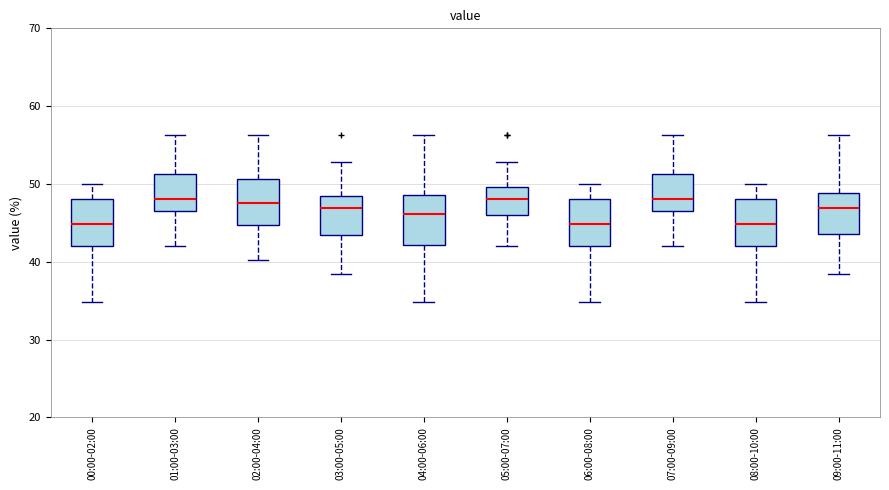

Reading left to right, read every box against the y-axis: the position of its median line, the range the box covers, and the ends of its whiskers. The values are not printed on the chart, so give them approximately, as read against the axis.

00:00-02:00: median 45, box 42 to 48, whiskers 35 to 50
01:00-03:00: median 48, box 47 to 51, whiskers 42 to 56
02:00-04:00: median 48, box 45 to 51, whiskers 40 to 56
03:00-05:00: median 47, box 43 to 48, whiskers 38 to 53
04:00-06:00: median 46, box 42 to 49, whiskers 35 to 56
05:00-07:00: median 48, box 46 to 50, whiskers 42 to 53
06:00-08:00: median 45, box 42 to 48, whiskers 35 to 50
07:00-09:00: median 48, box 47 to 51, whiskers 42 to 56
08:00-10:00: median 45, box 42 to 48, whiskers 35 to 50
09:00-11:00: median 47, box 44 to 49, whiskers 38 to 56